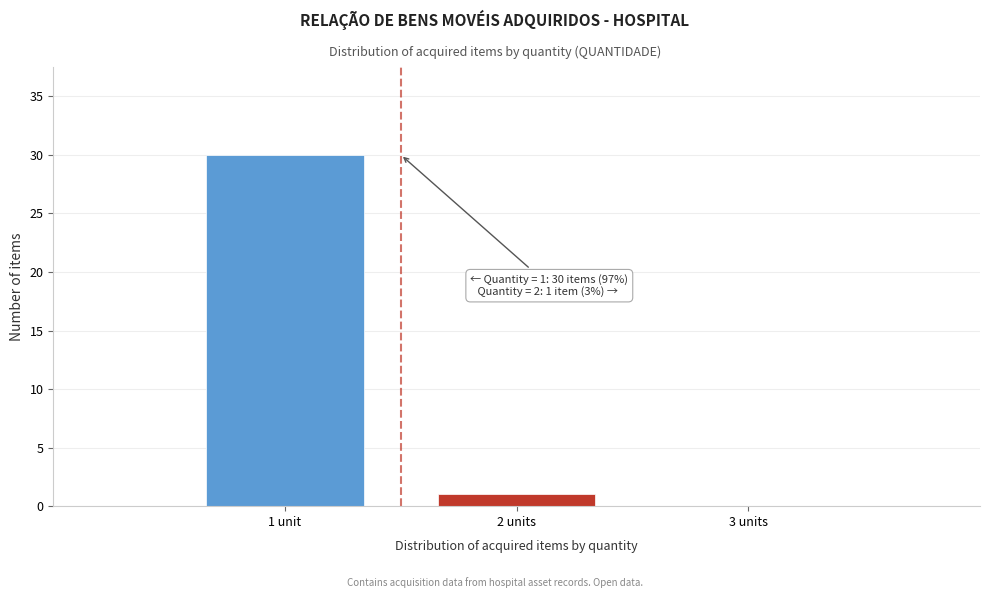

Reading left to right, list all the values displayed in this chart.

1 unit=30	2 units=1	3 units=0